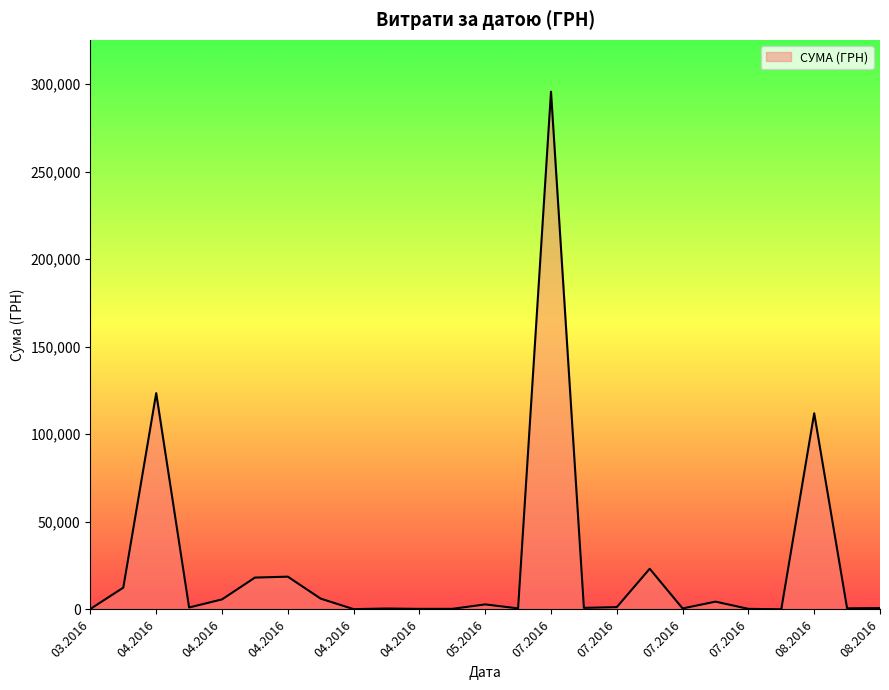

Is this an area chart (filled region under the line)?

Yes